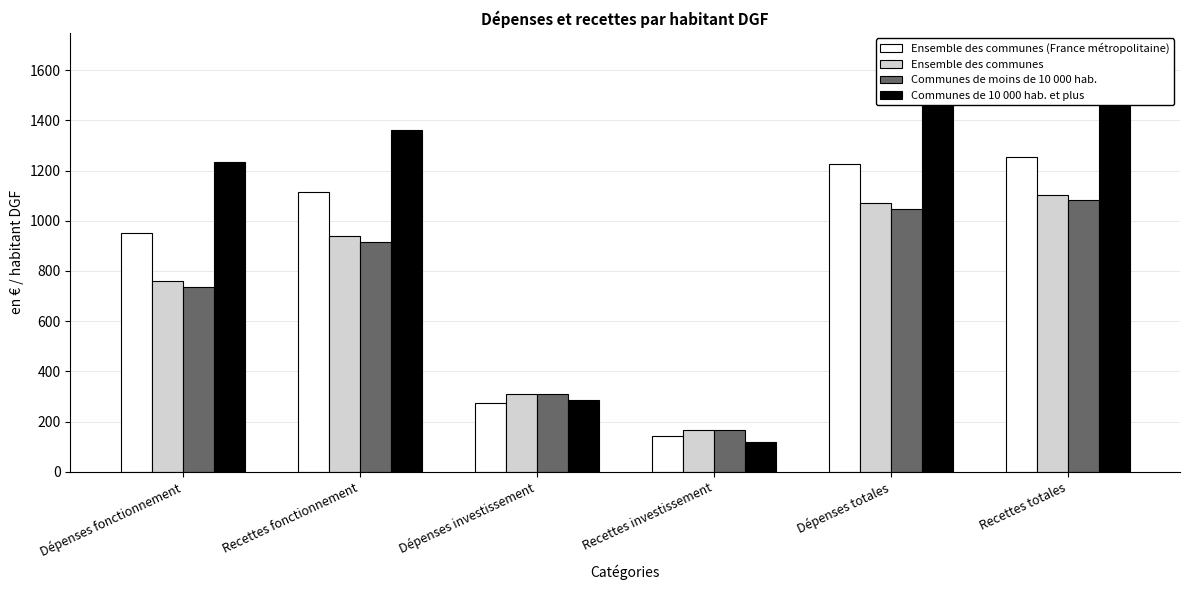

Does the chart contain stacked bars?

No